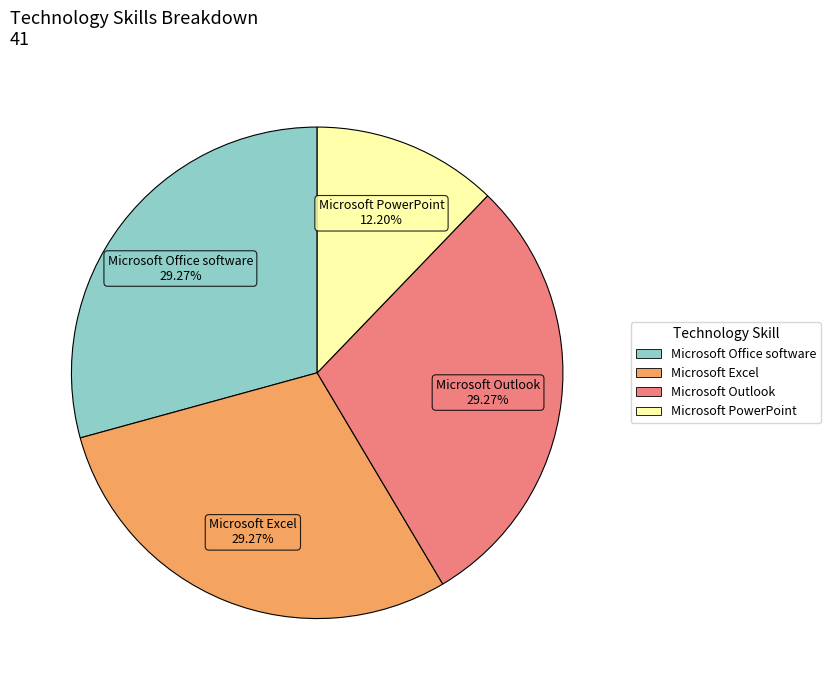

Does any single category account for the majority?

No